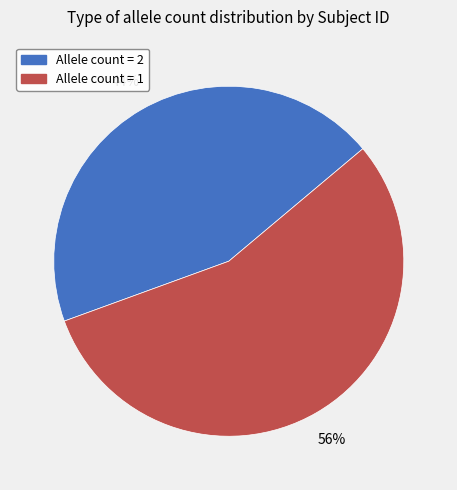

Is the sum of Allele count = 2 and Allele count = 1 greater than half?

Yes